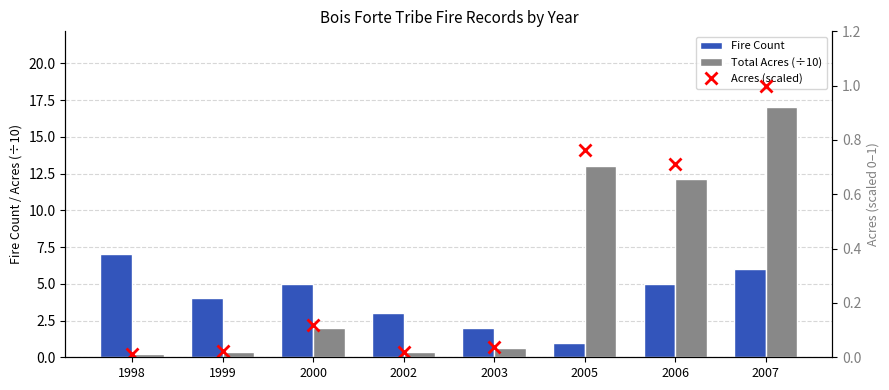

What is the difference between the maximum and minimum values in the Acres (scaled) series?

1.0